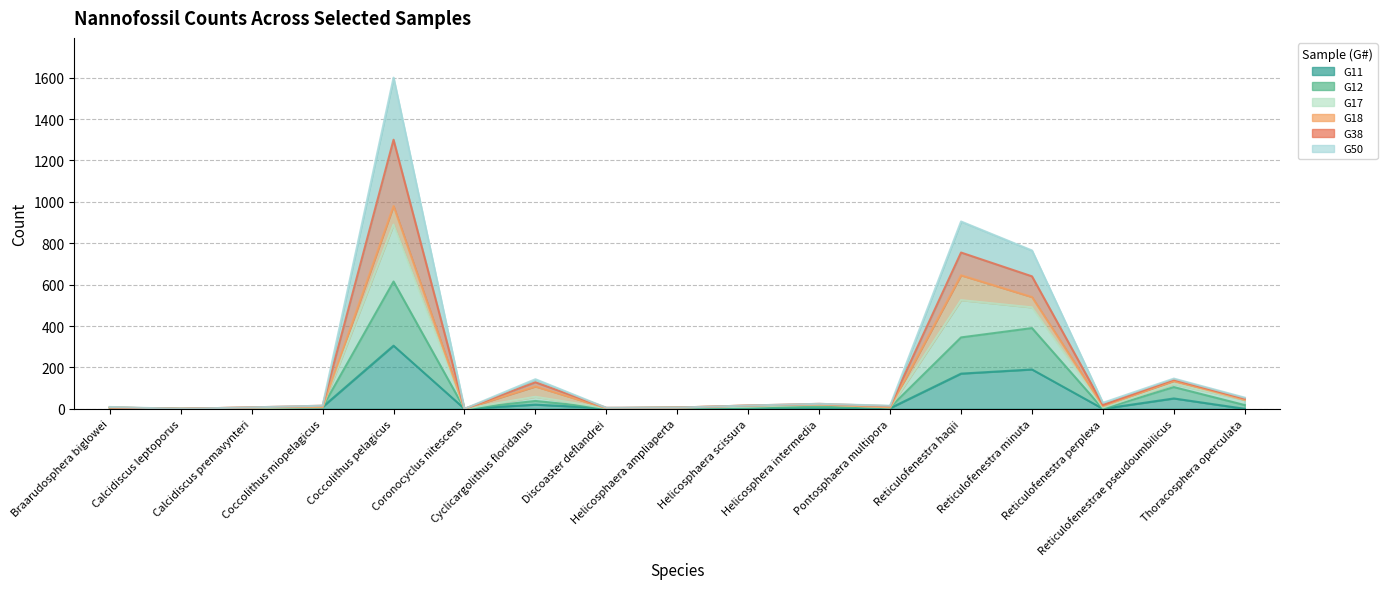

In G12, how many points are higher than both neighbors (excluding endpoints)?

5